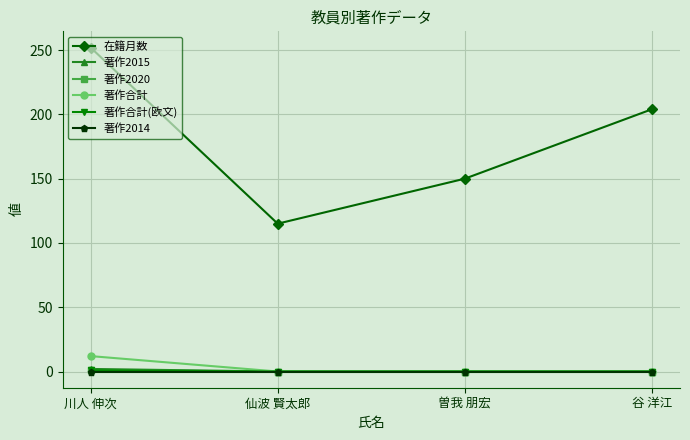

True or false: 在籍月数 and 著作2014 cross at least once.

False